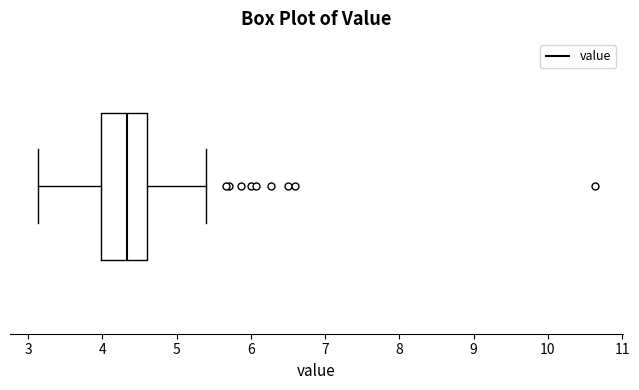

Where is the left edge of the box on the x-axis? The values are not printed on the chart, so give them approximately, as read against the axis.

4.0